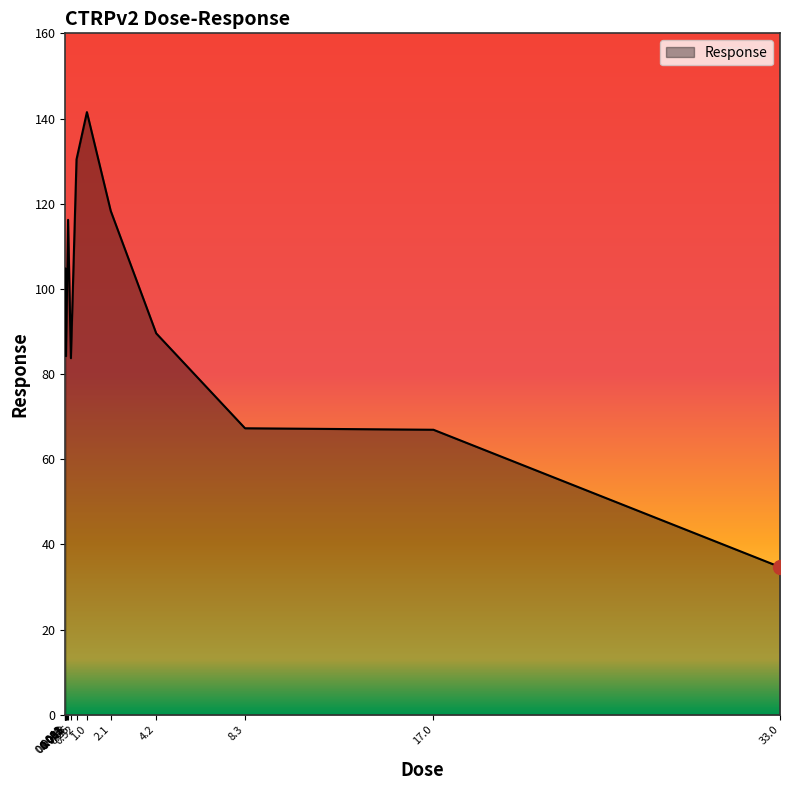

What position from the left is 0.016?

5